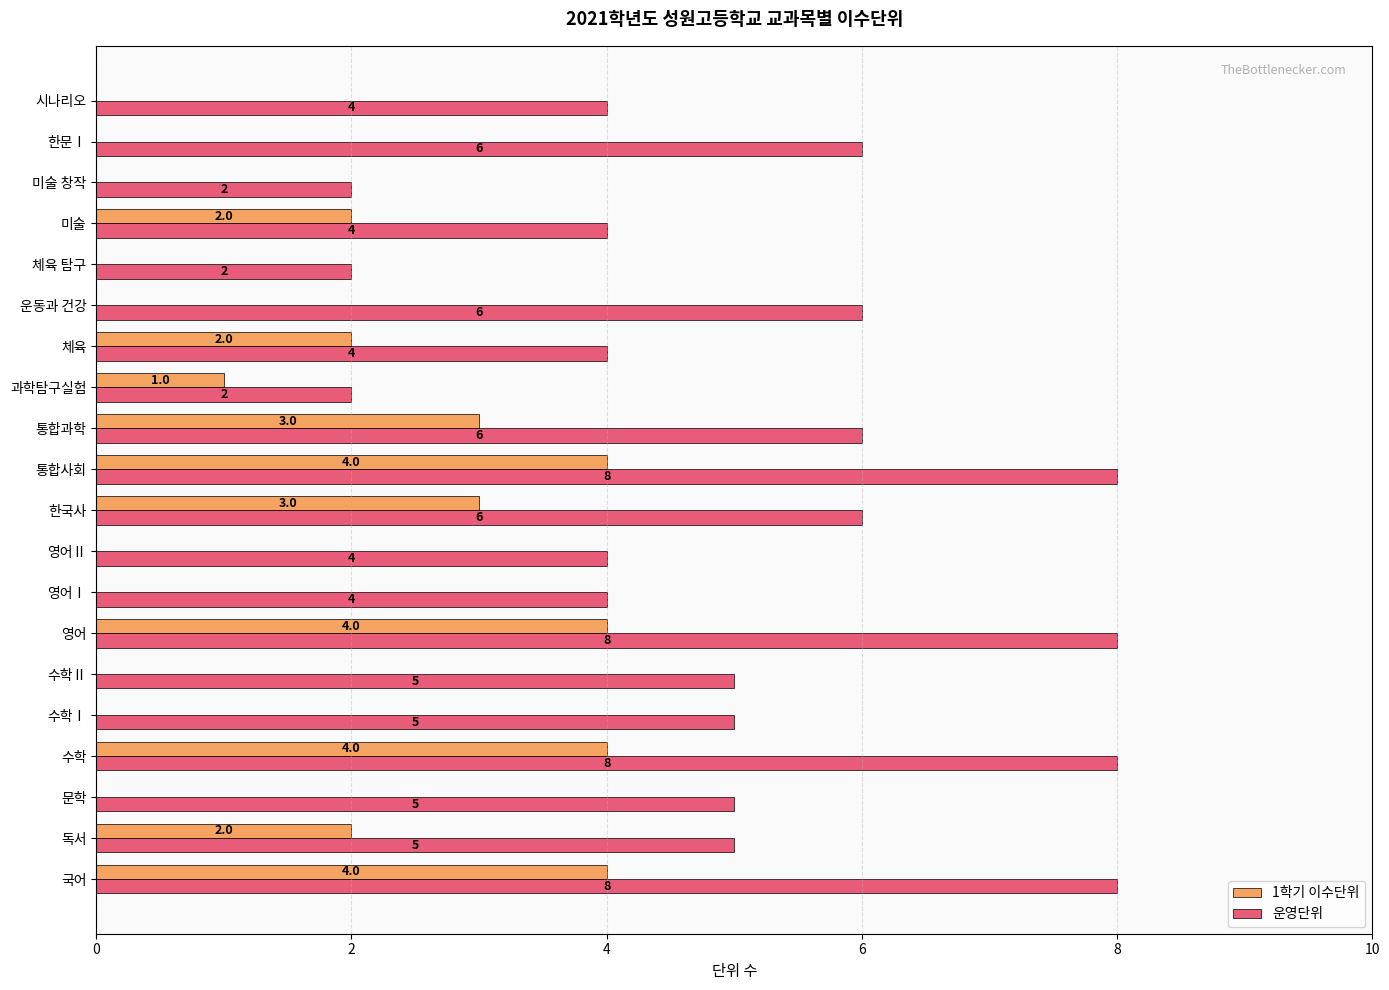

True or false: 1학기 이수단위 has a value of 2 at 미술.

True